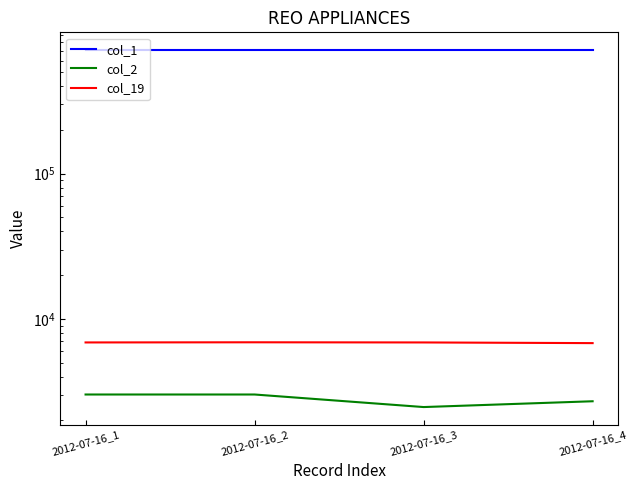

At which label does col_19 first exceed 6880?

2012-07-16_2